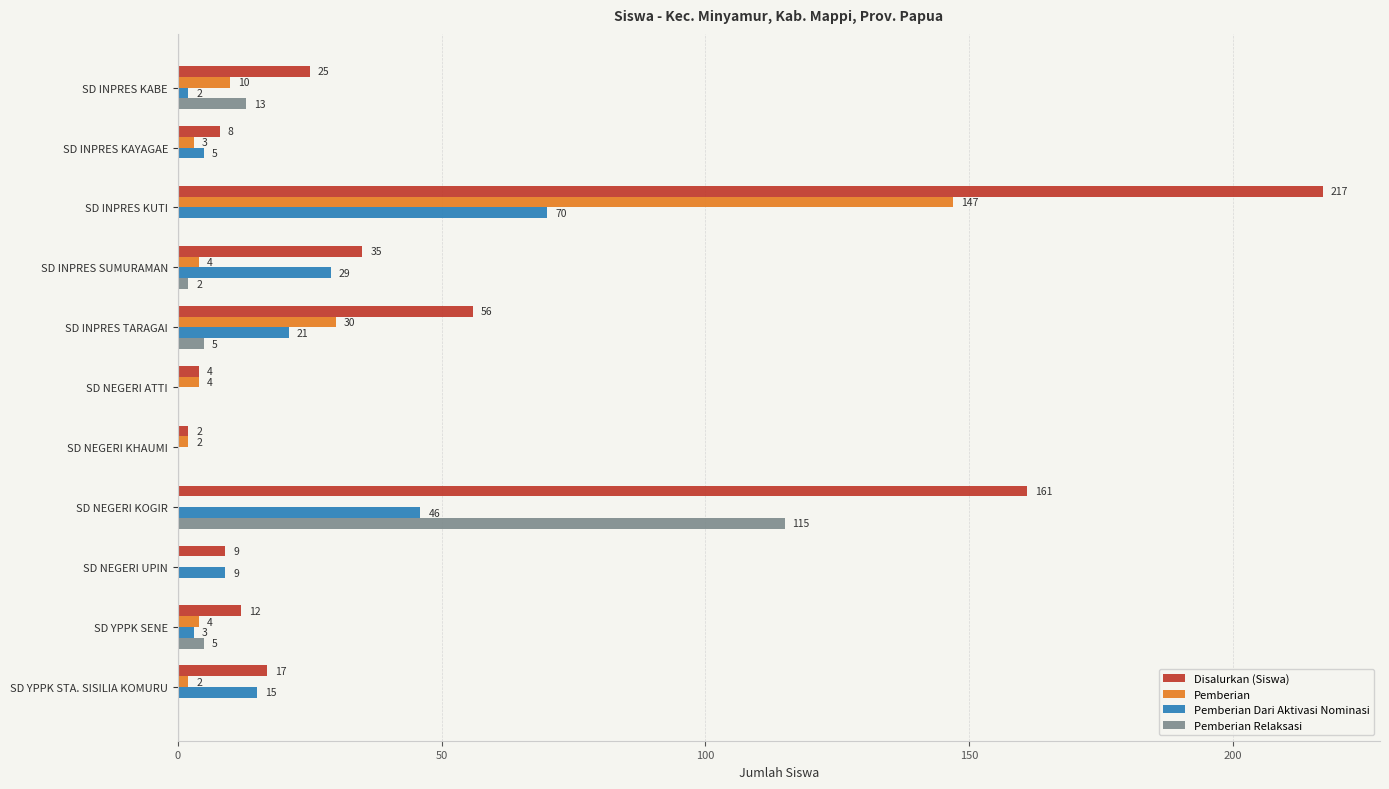

What is the maximum value for Pemberian?

147